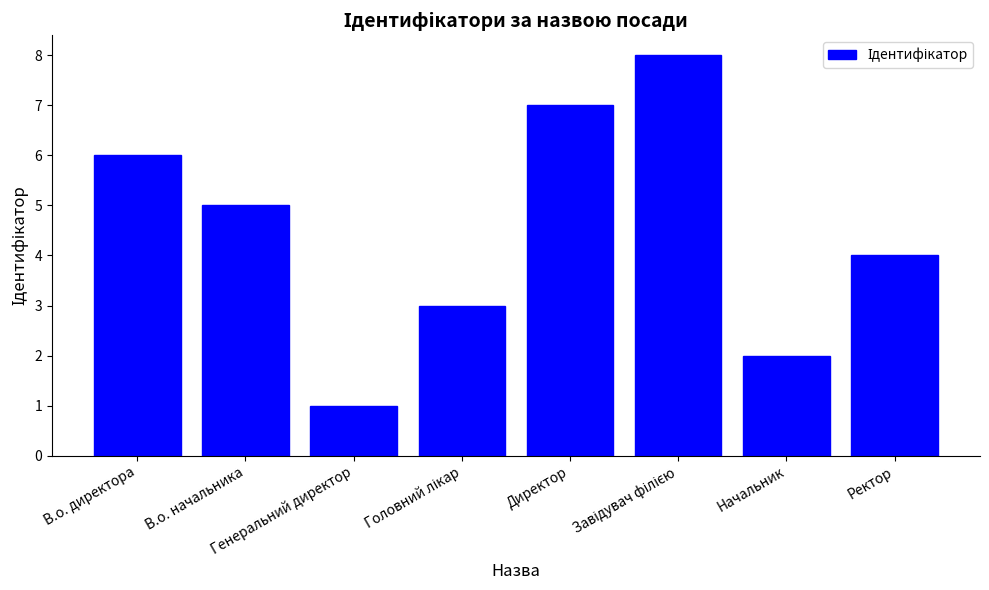

What is the greatest value displayed?

8